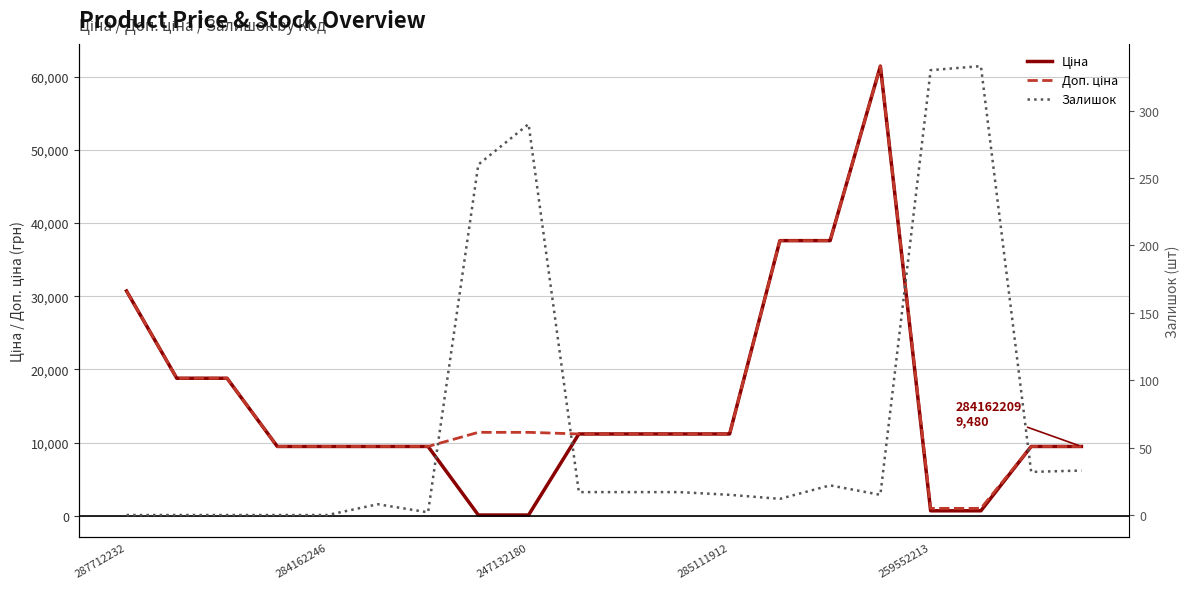

What is the highest value of the Доп. ціна series?

61434.3